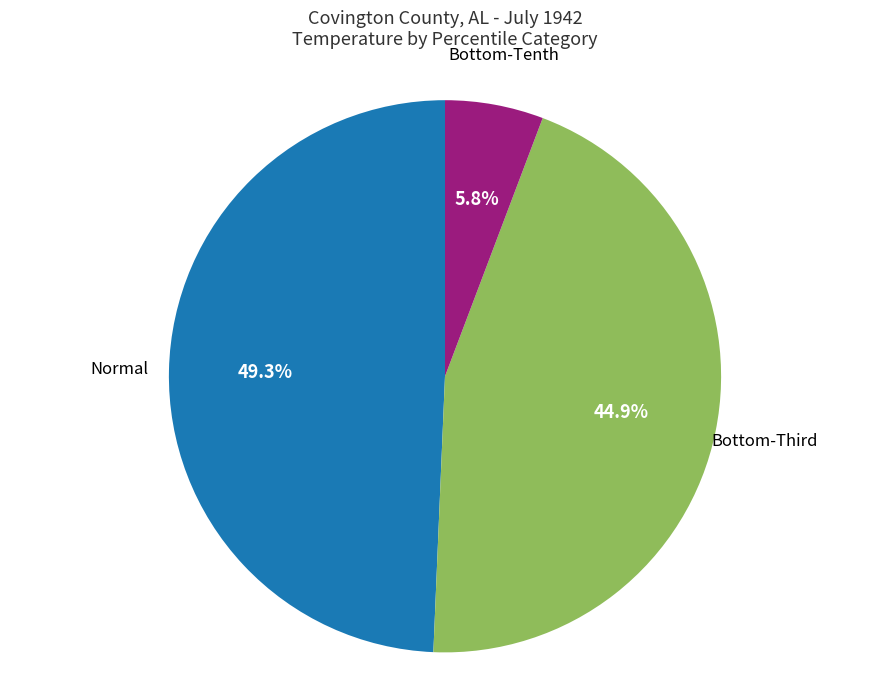

What portion of the pie excludes Normal?

50.7%